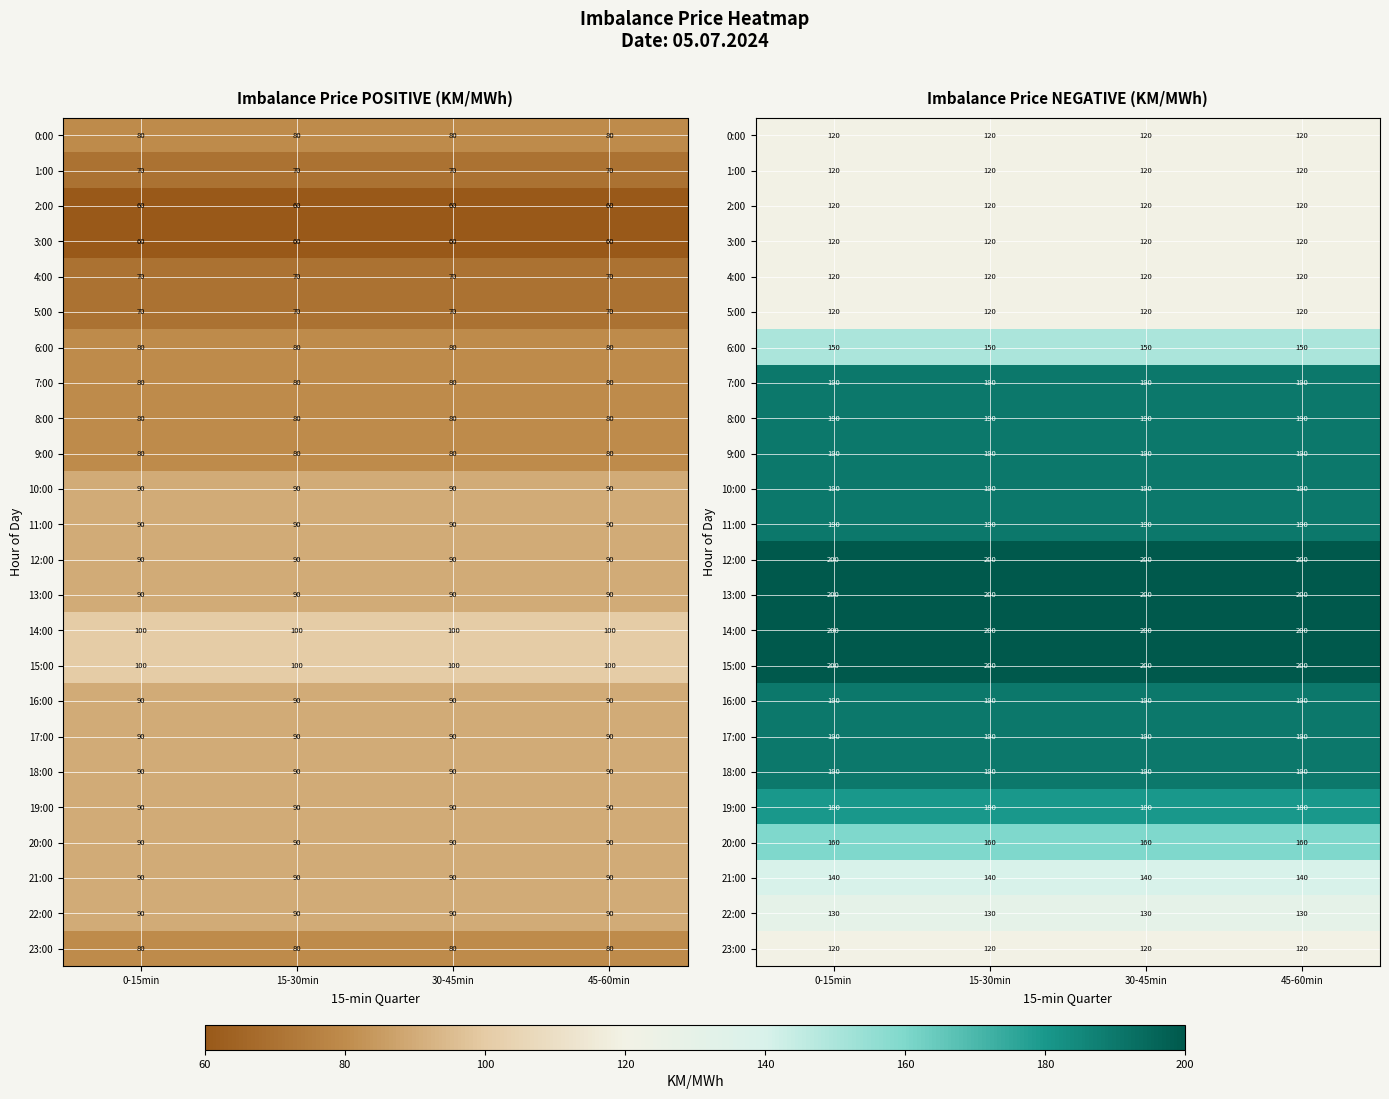

Which category has the highest value across all series?

0-15min